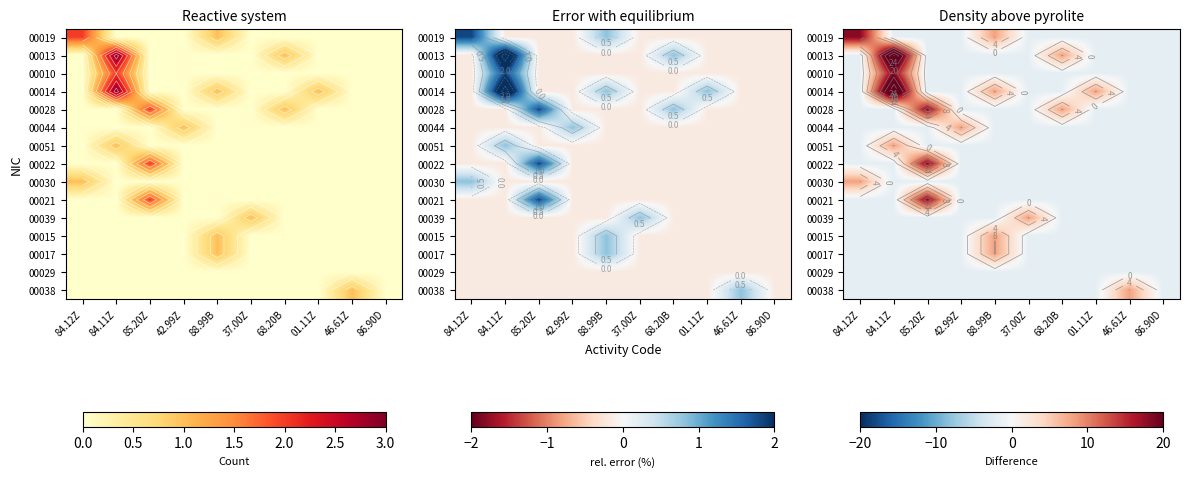

What is the smallest value displayed?

-1.9